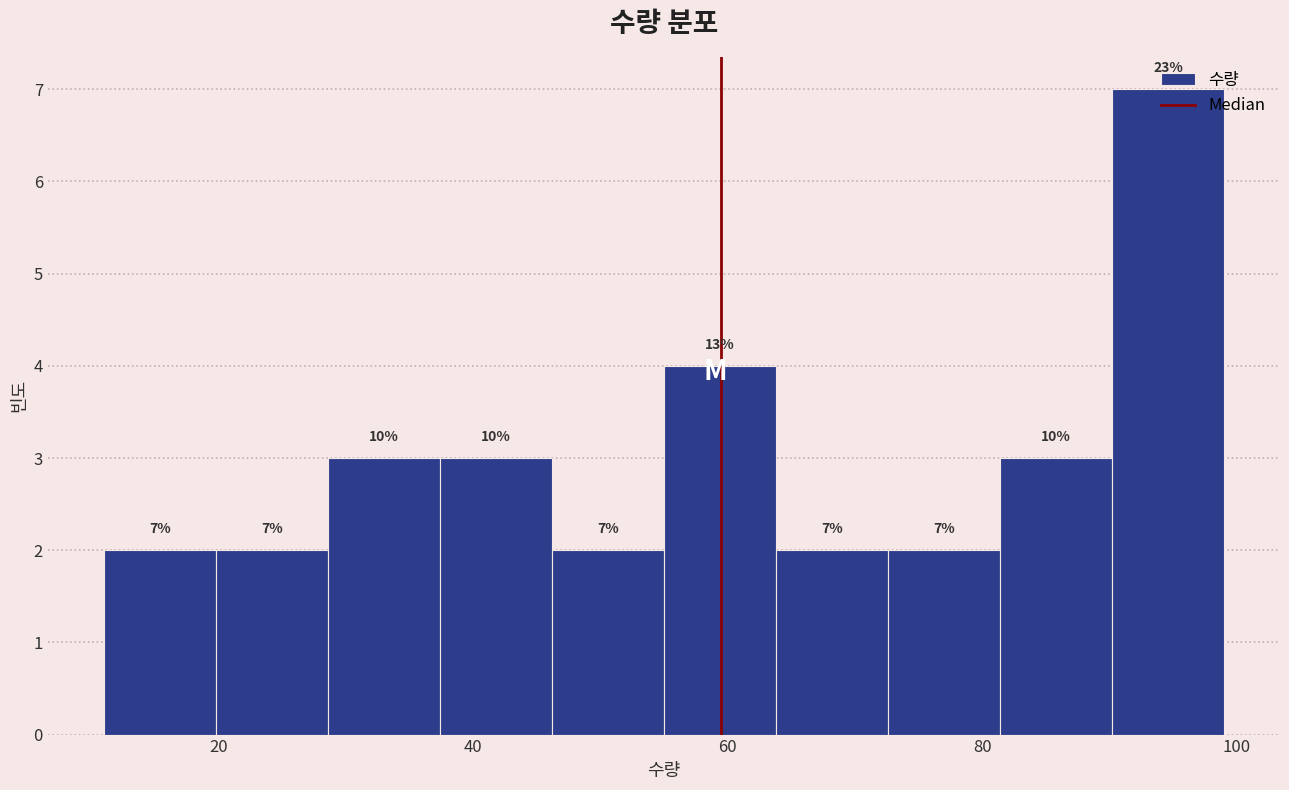

Over which range of the x-axis is the bar tallest?

90.2 to 99.0